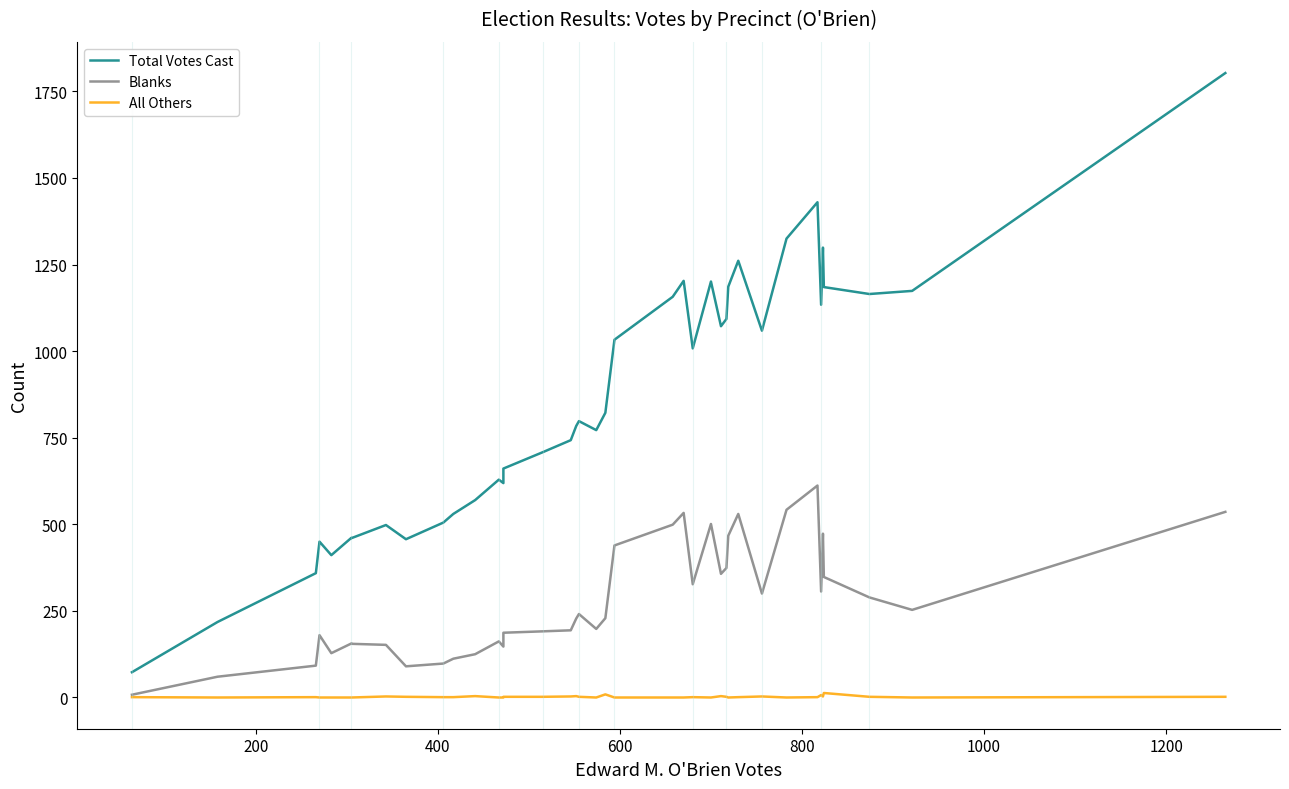

Rank the series by their maximum value, from highest to lowest.

Total Votes Cast, Blanks, All Others